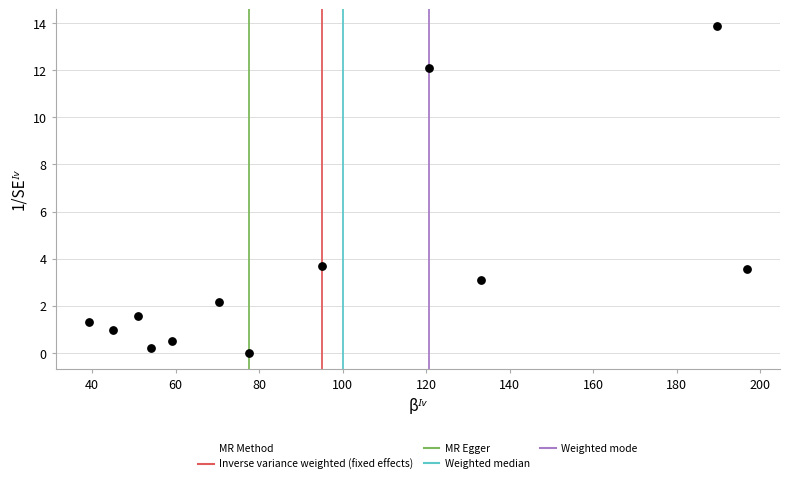

What is the average X value?

94.3